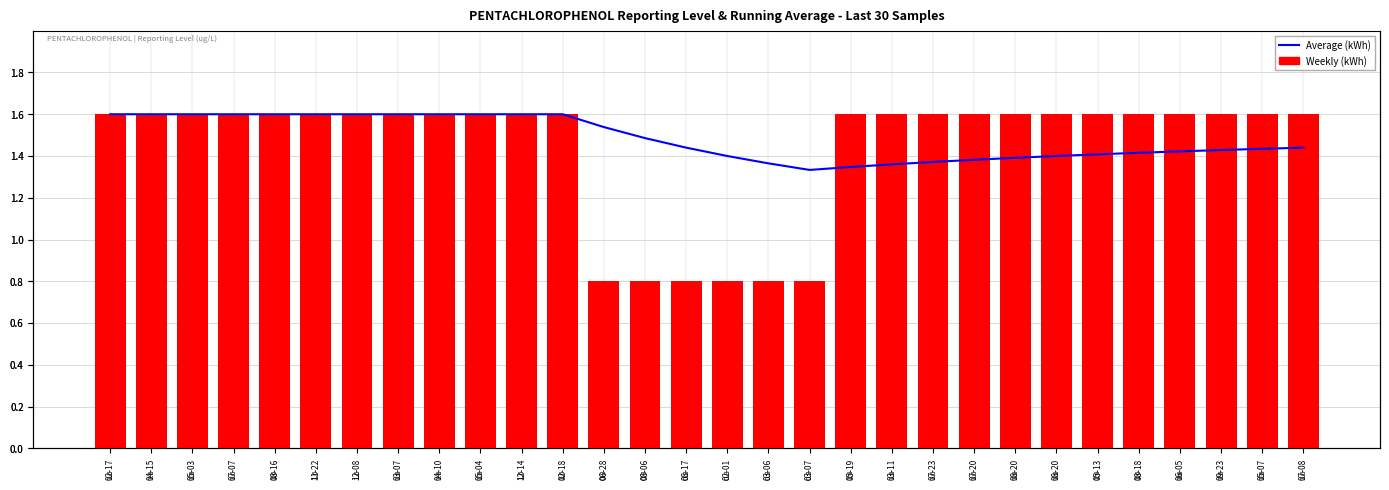

What is the difference between the maximum and second lowest values in the Average (kWh) series?

0.3